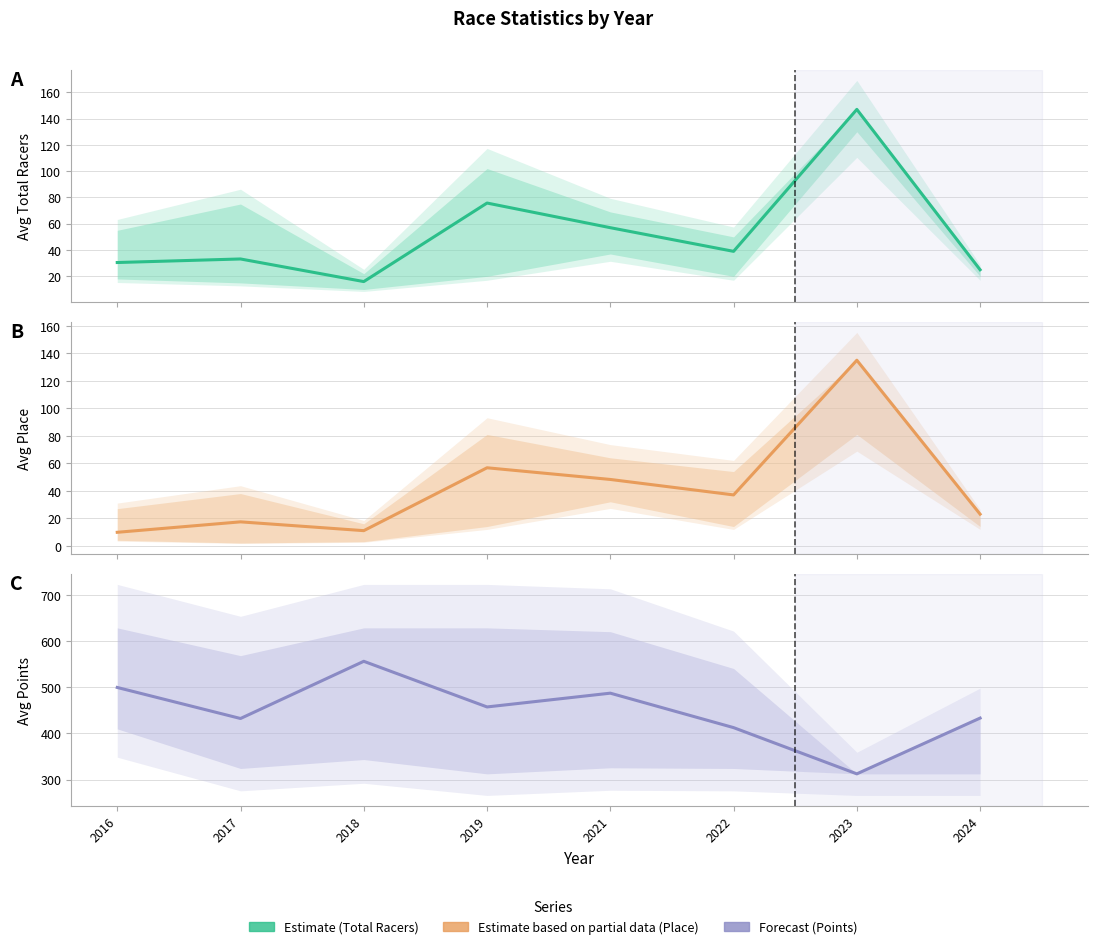

True or false: Avg Total Racers and Avg Points cross at least once.

False